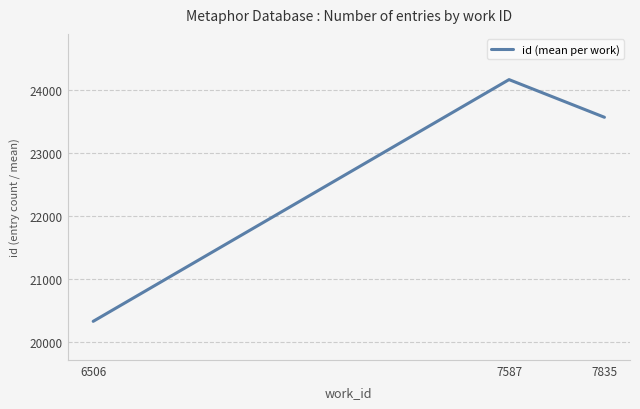

What is the sum of the values at 7587 and 6506?

44503.0